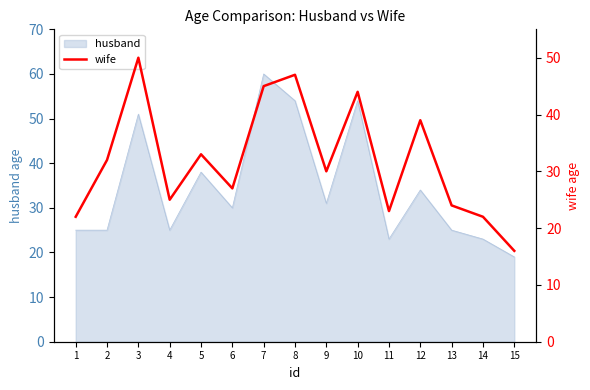

At which category does the data reach its first local peak?

3